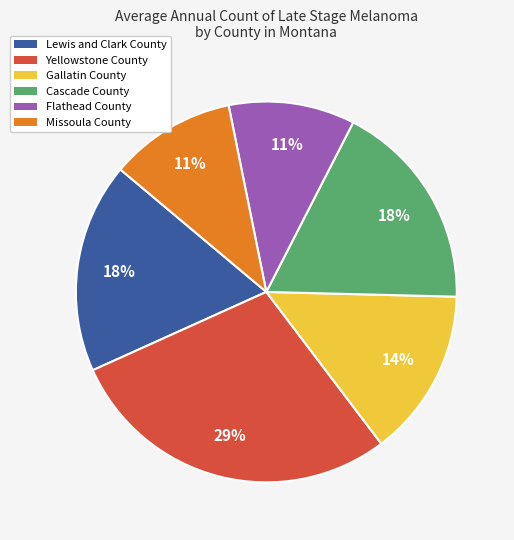

How many segments does this pie chart have?

6